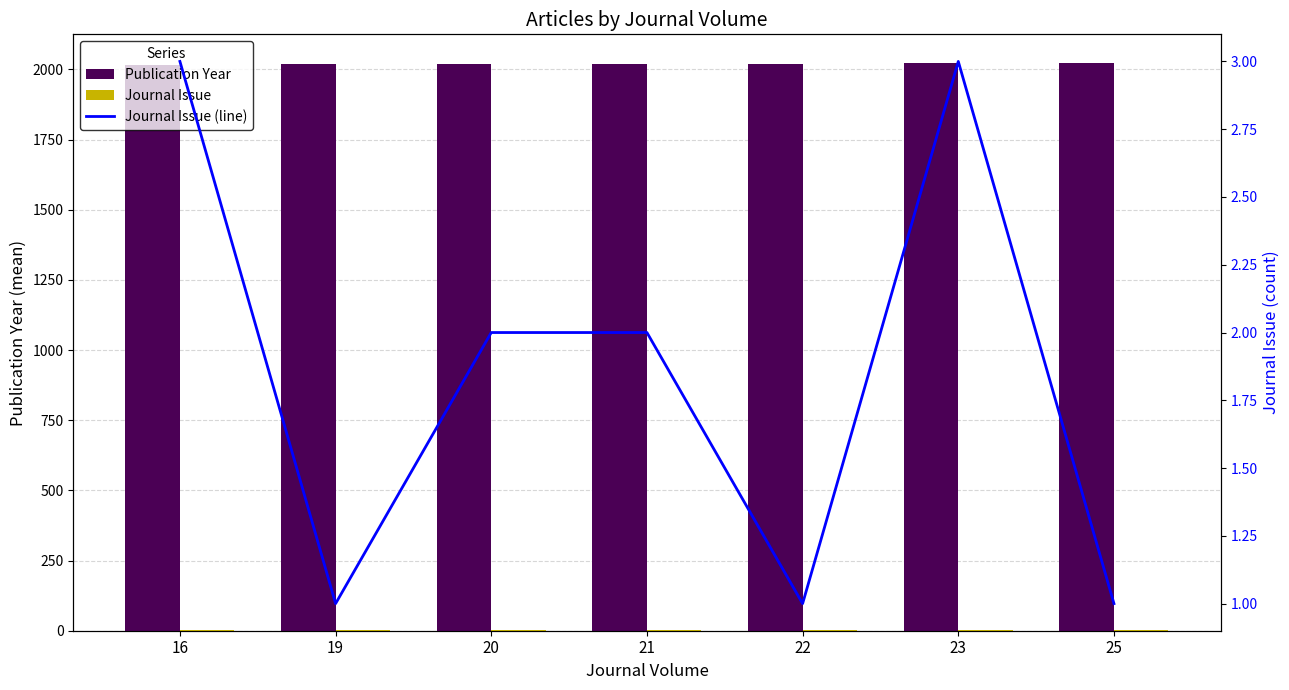

What is the spread (max minus min) of values at 20?

2018.5